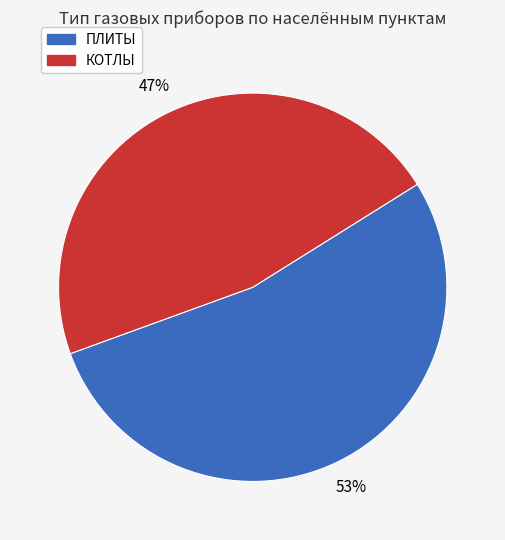

To the nearest percent, what is the average slice percentage?

50%